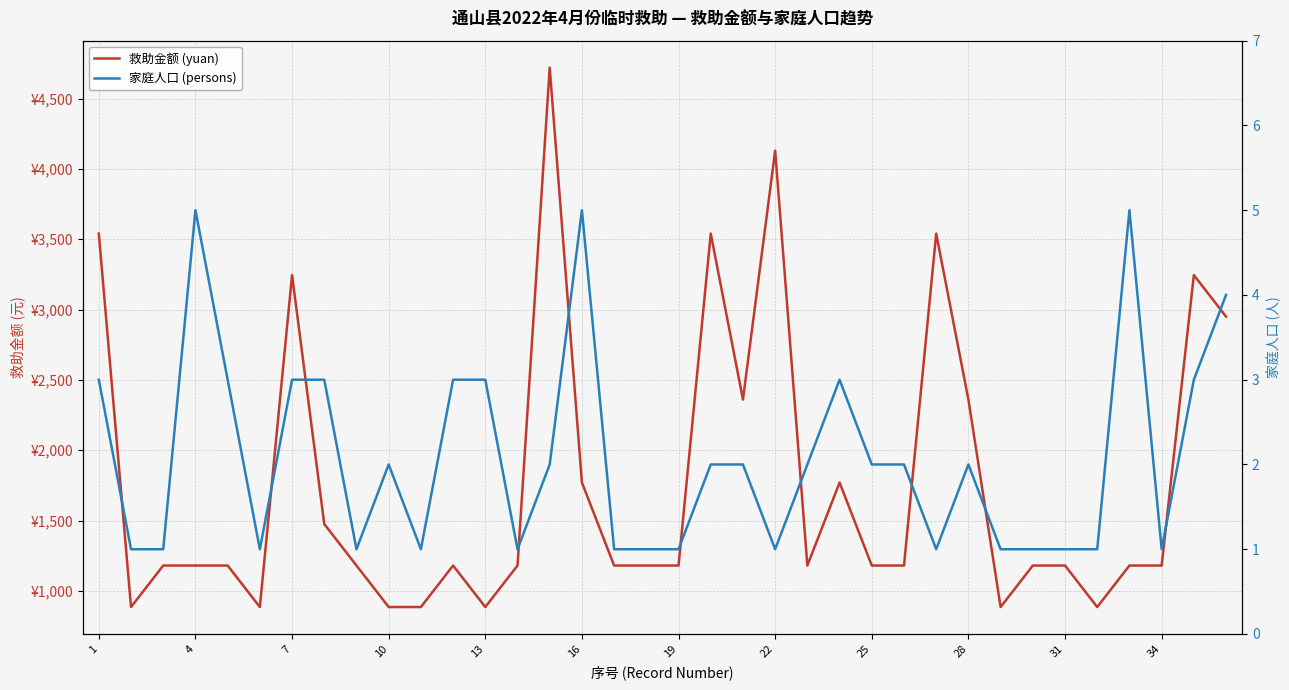

Is the value of 家庭人口 (persons) at 22 greater than the value of 救助金额 (yuan) at 23?

No